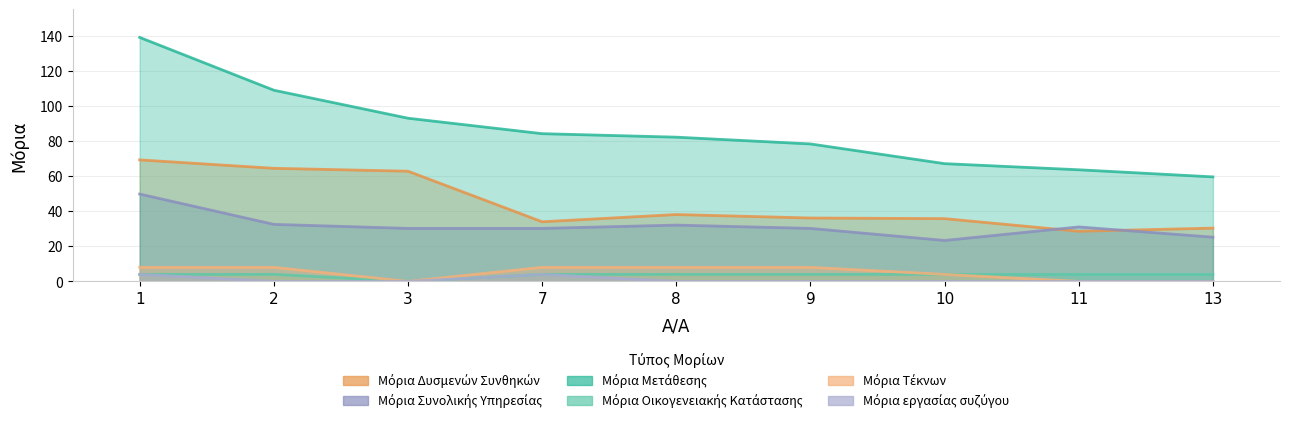

What is the maximum value for Μόρια Μετάθεσης?

139.0